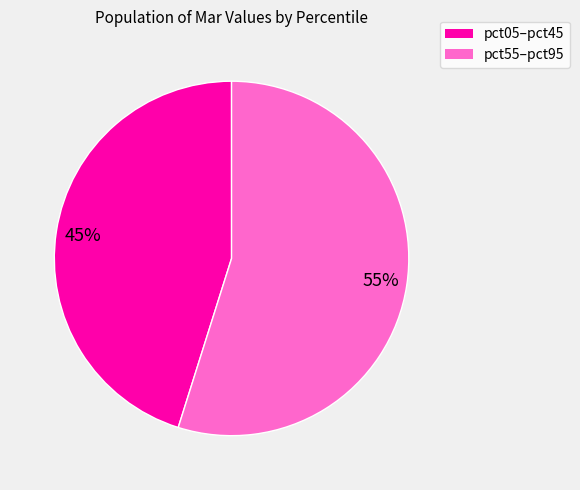

Does any single category account for the majority?

Yes